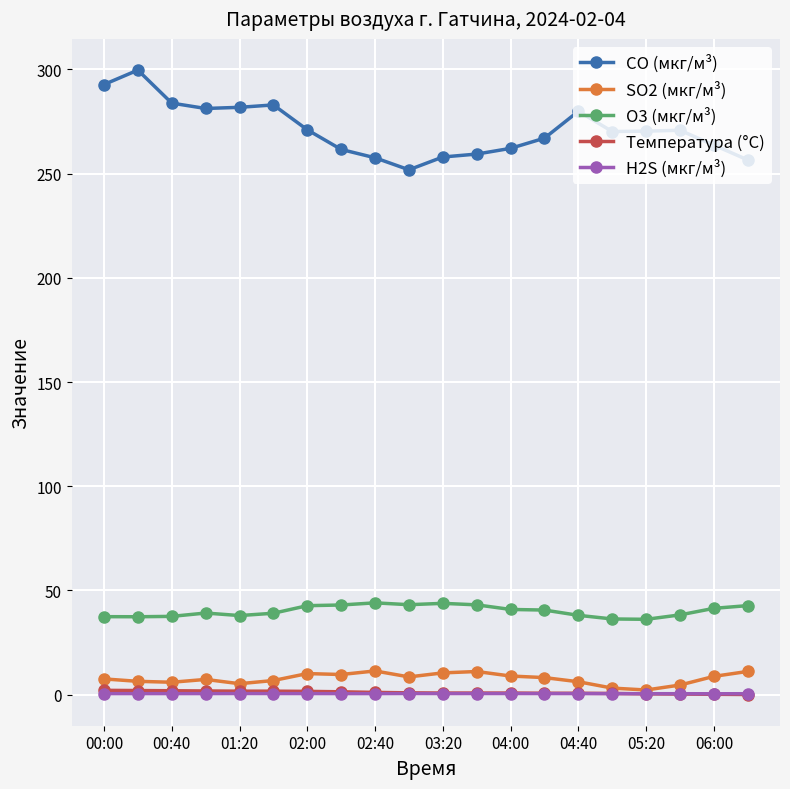

What is the greatest value displayed?

299.6